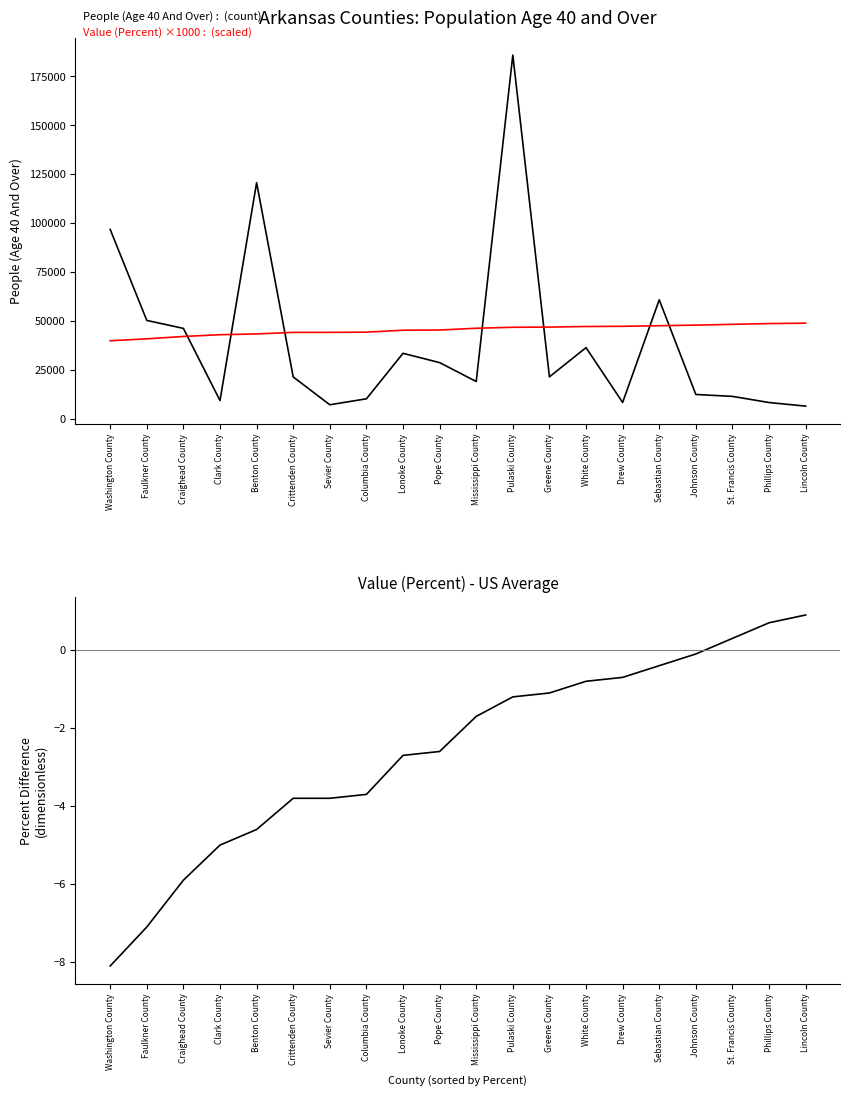

What is the minimum value for Value (Percent) - US Avg (47.9)?

-8.1